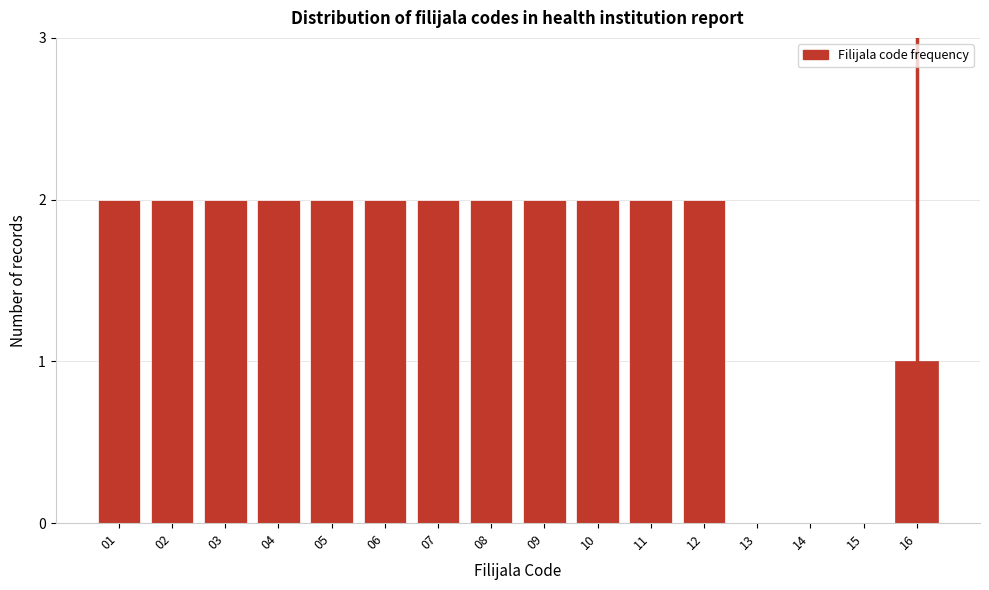

Reading left to right, extract all data points from this chart.

01=2	02=2	03=2	04=2	05=2	06=2	07=2	08=2	09=2	10=2	11=2	12=2	13=0	14=0	15=0	16=1